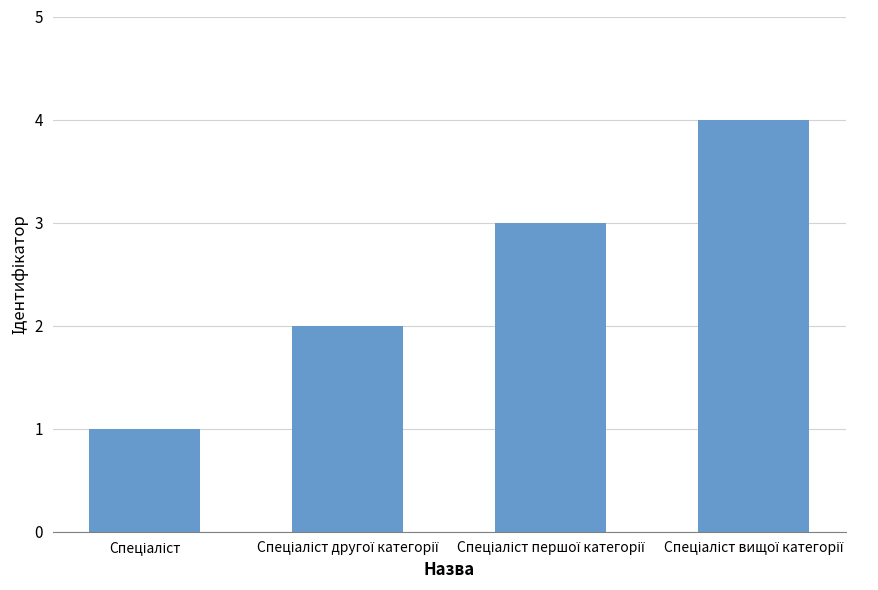

What is the value of the 4th bar from the left?

4